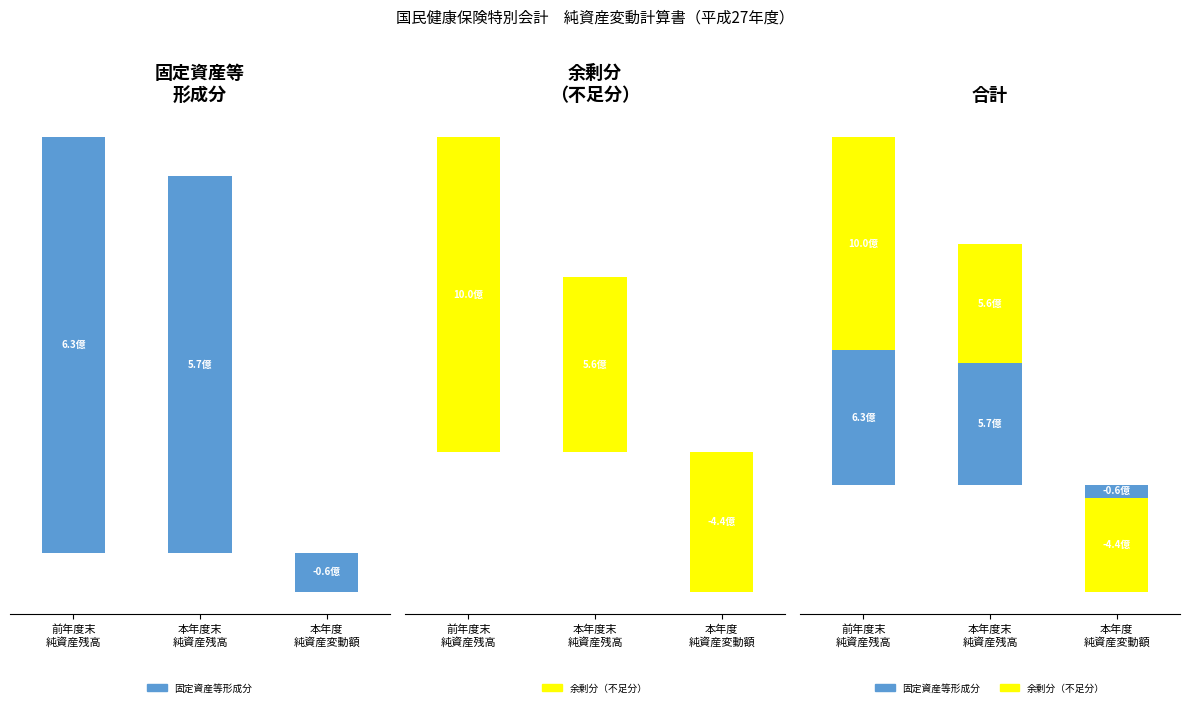

The value of 固定資産等形成分 at 本年度末純資産残高 is 836032754. True or false?

False